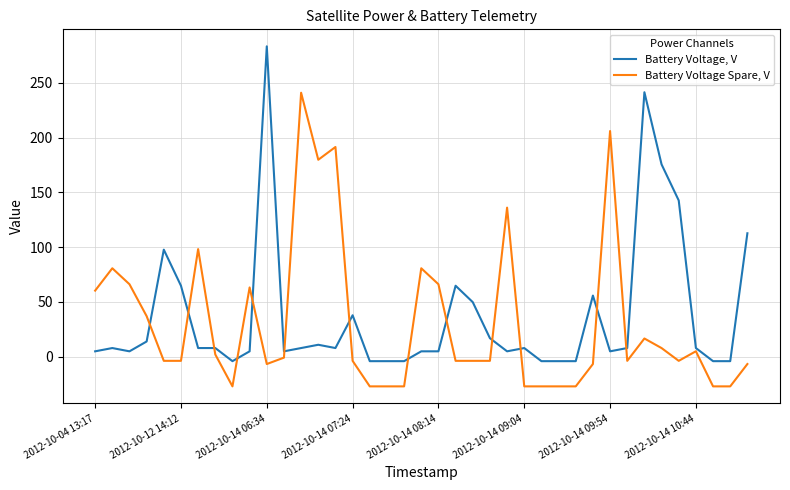

Which series has the largest range (max minus min)?

Battery Voltage, V